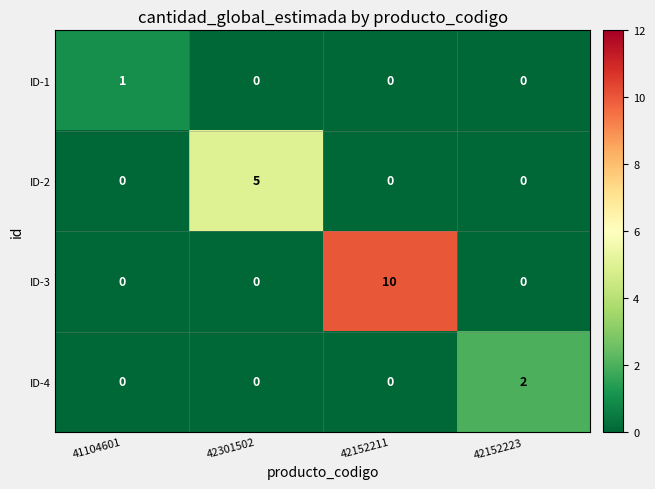

Rank the series by their maximum value, from lowest to highest.

ID-1, ID-4, ID-2, ID-3